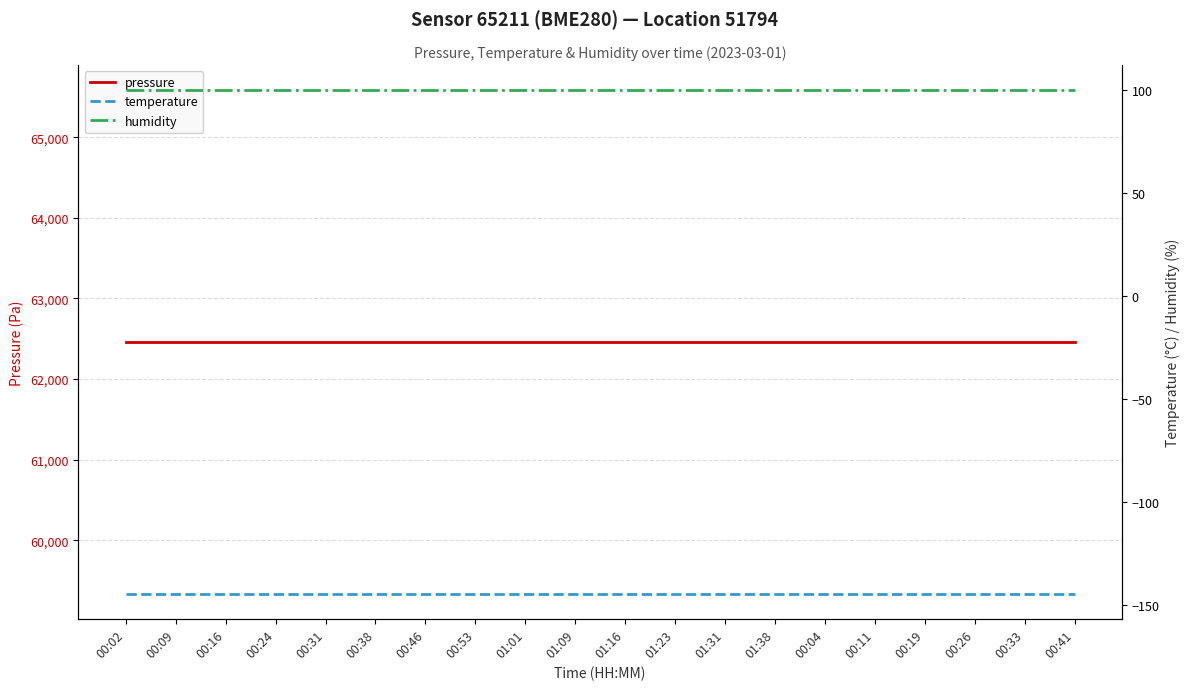

Is the value of pressure at 00:33 greater than the value of temperature at 01:16?

Yes